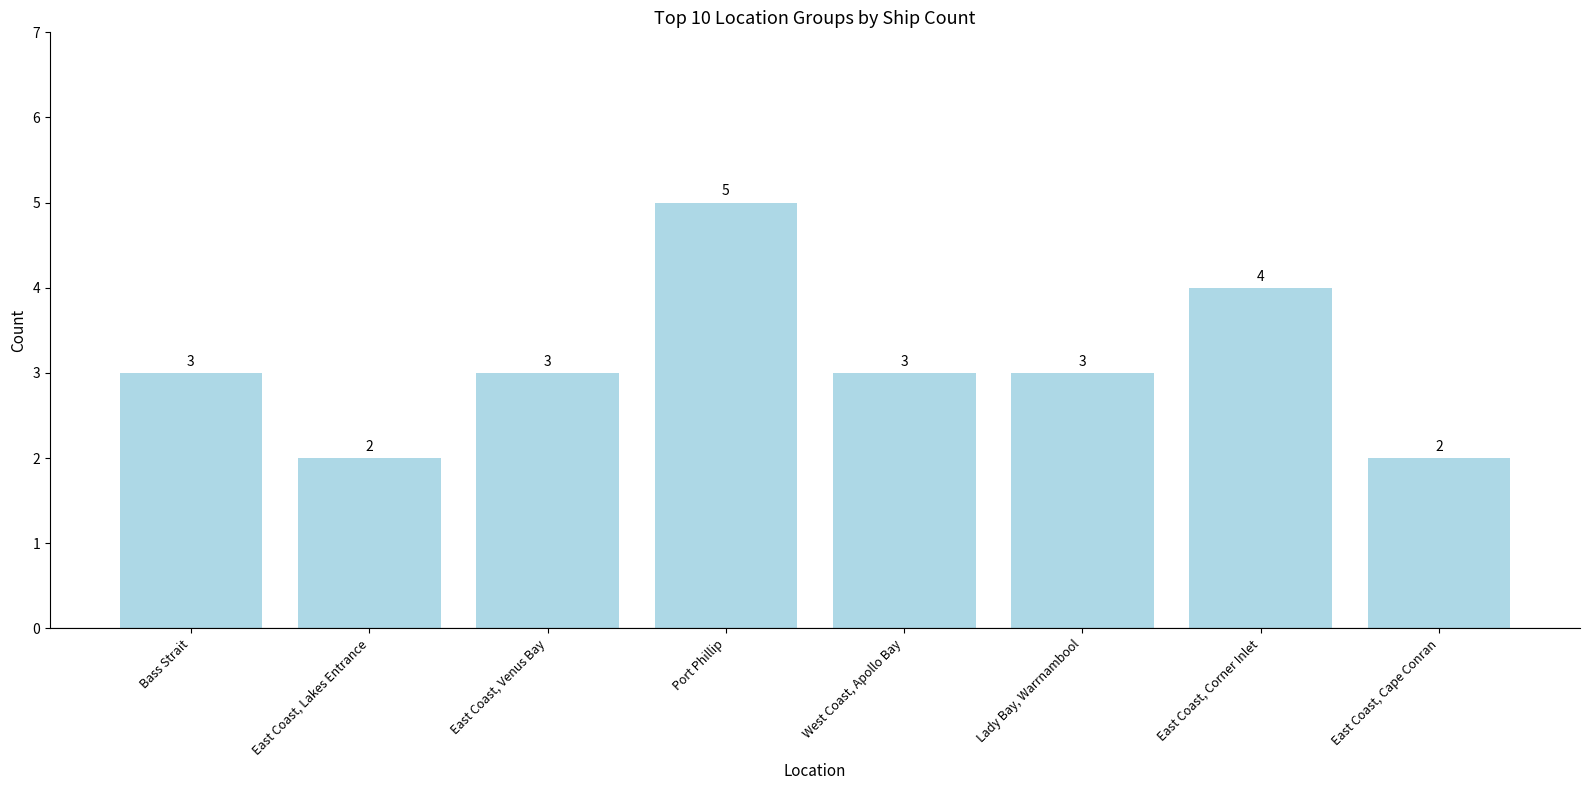

What is the sum of all values?

25